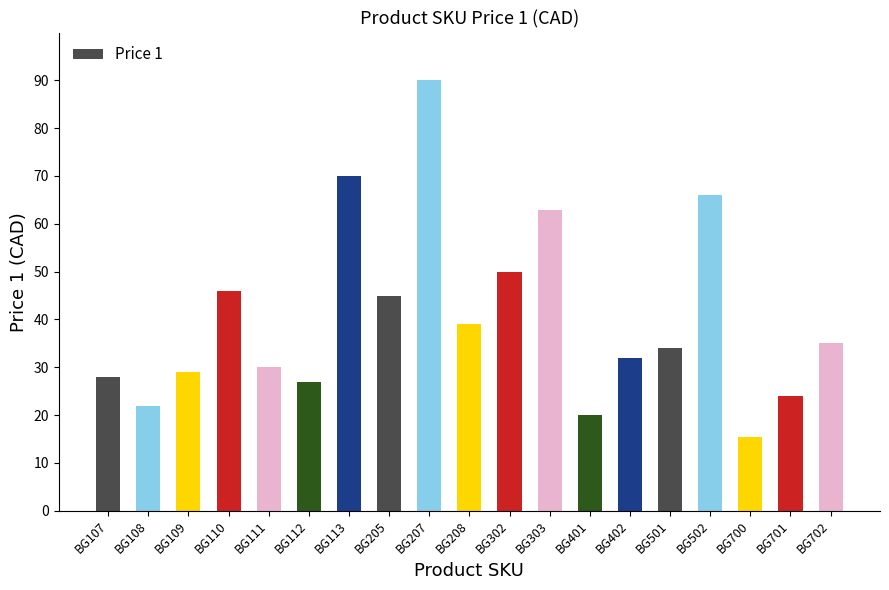

Reading left to right, transcribe all the data shown in this chart.

BG107=28.0	BG108=22.0	BG109=29.0	BG110=46.0	BG111=30.0	BG112=27.0	BG113=70.0	BG205=45.0	BG207=90.0	BG208=39.0	BG302=50.0	BG303=63.0	BG401=20.0	BG402=32.0	BG501=34.0	BG502=66.0	BG700=15.5	BG701=24.0	BG702=35.0